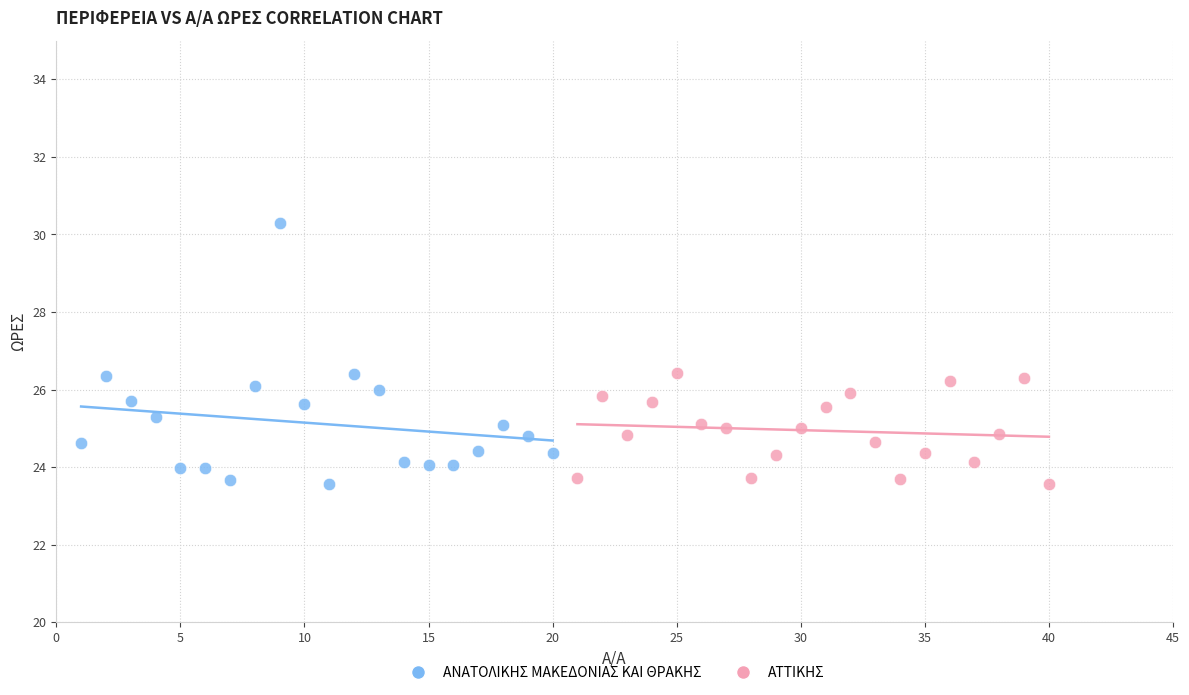

Which series has the largest Y range (max minus min)?

ΑΝΑΤΟΛΙΚΗΣ ΜΑΚΕΔΟΝΙΑΣ ΚΑΙ ΘΡΑΚΗΣ